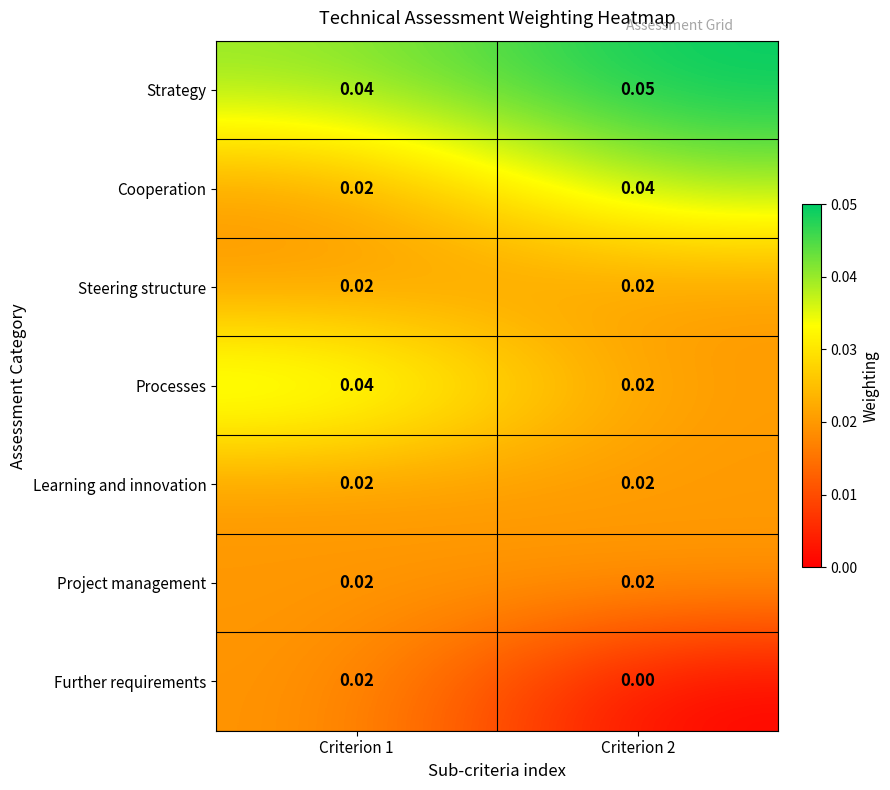

Is the value of Strategy at Criterion 1 greater than the value of Cooperation at Criterion 1?

Yes